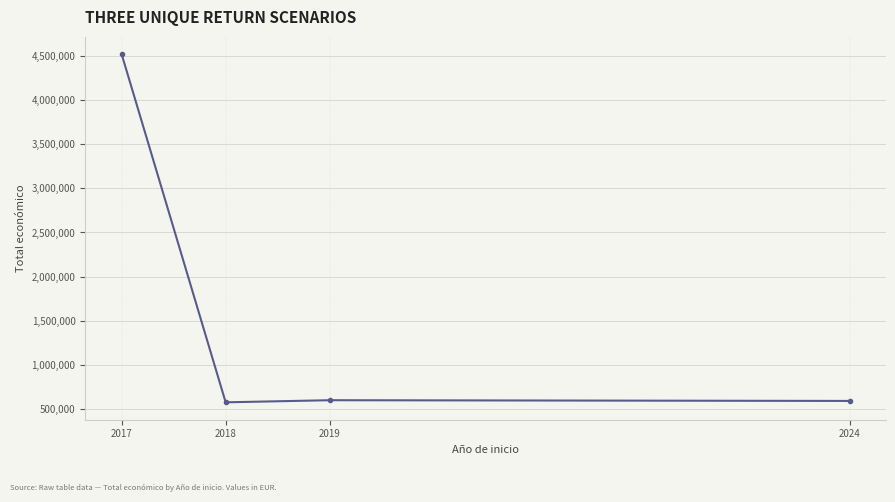

How many lines are shown in the chart?

1